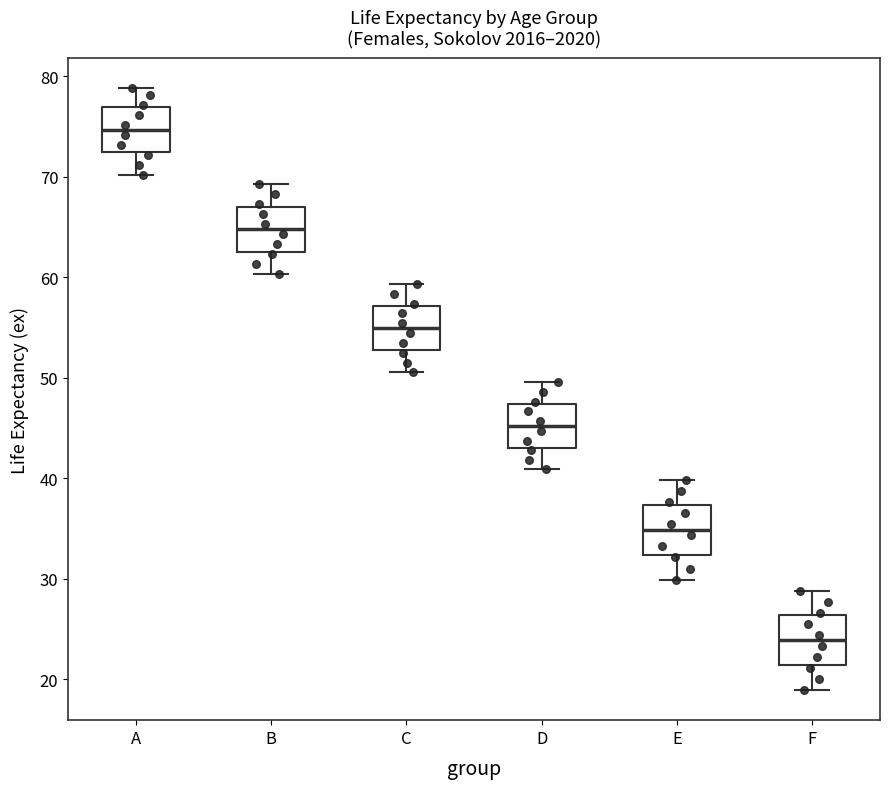

Where does the median line of the box for A sit on the y-axis? The values are not printed on the chart, so give them approximately, as read against the axis.

75